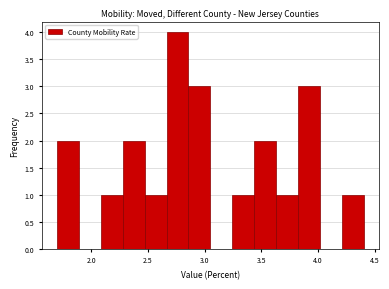

Read against the x-axis, roughly where is the centre of the tallest bar?

2.75